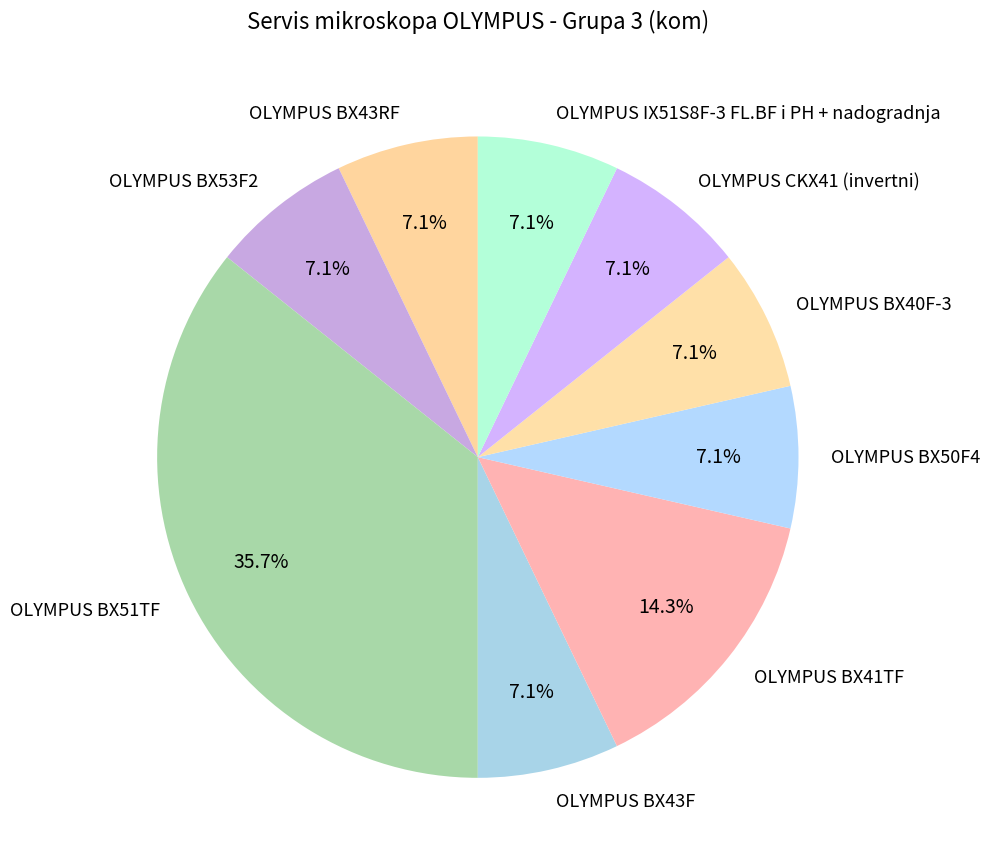

True or false: OLYMPUS IX51S8F-3 FL.BF i PH + nadogradnja accounts for 7% of the total.

True